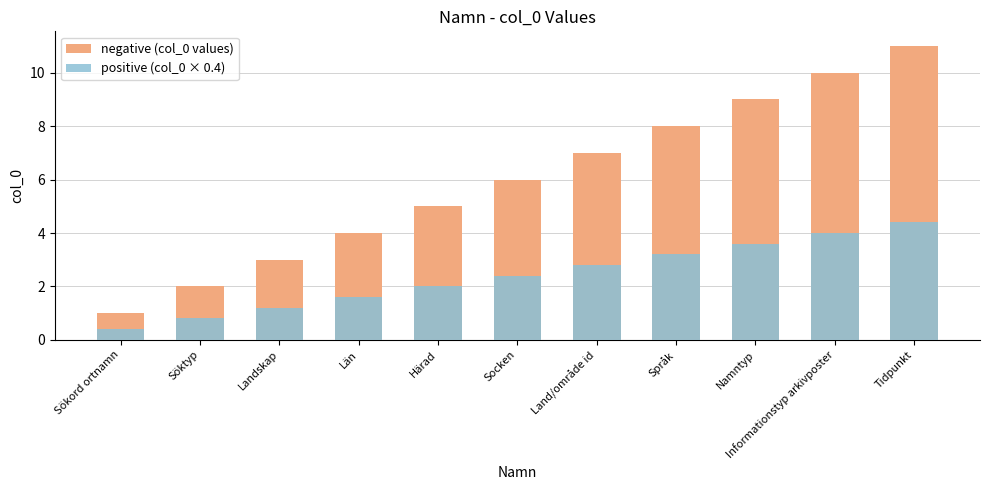

The positive (col_0 × 0.4) series shows 2.8 at Informationstyp arkivposter. True or false?

False